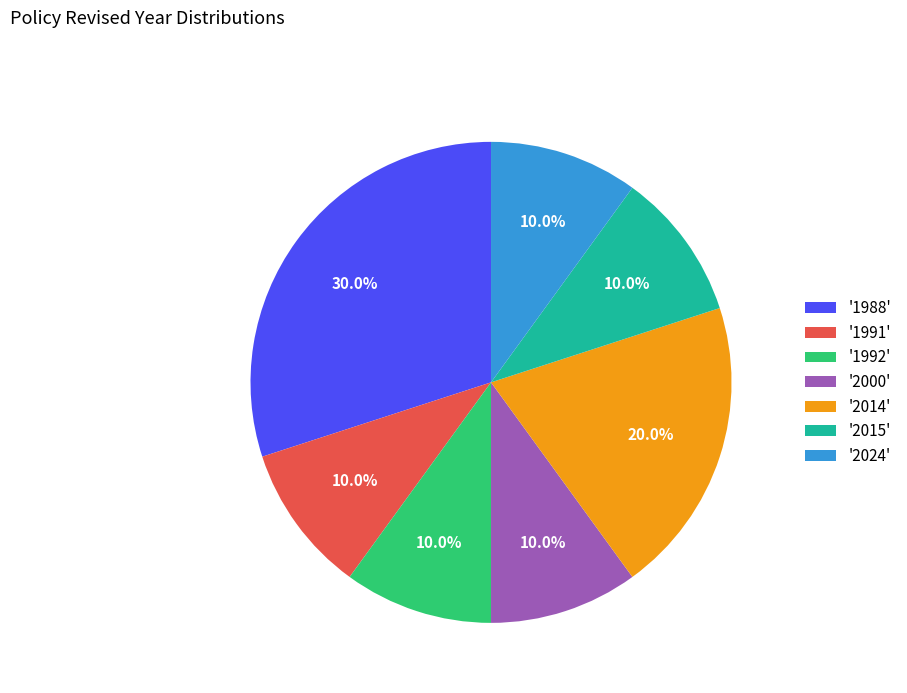

What is the largest slice in the pie chart?

'1988'